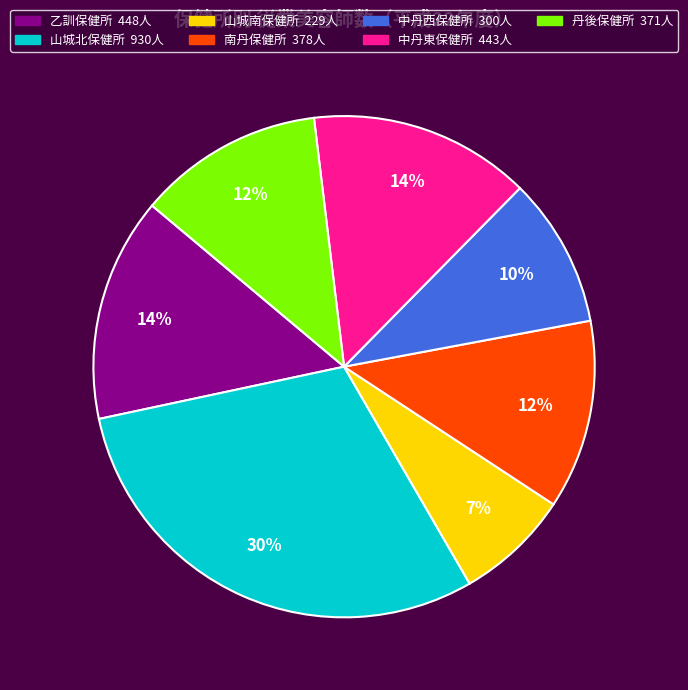

The 中丹東保健所 slice represents 6% of the pie. True or false?

False